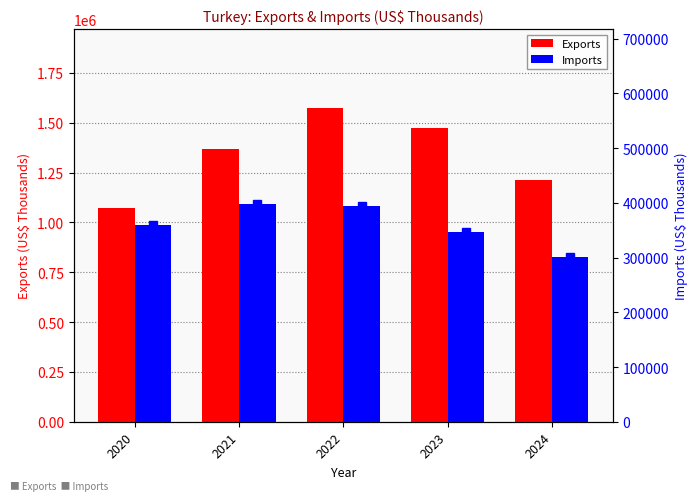

Between 2021 and 2023, which is larger?

2023